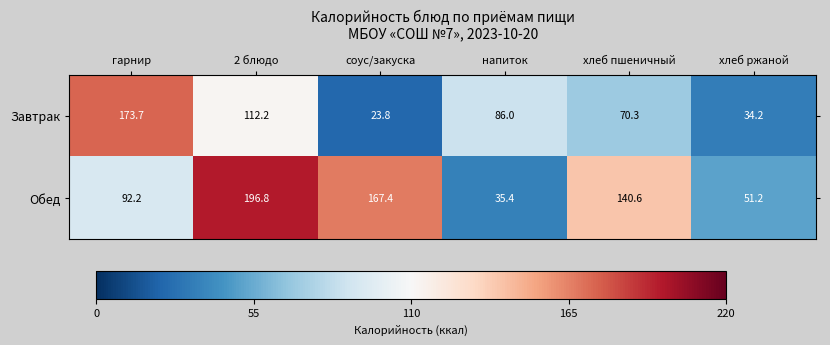

At which label does Завтрак reach its peak?

гарнир